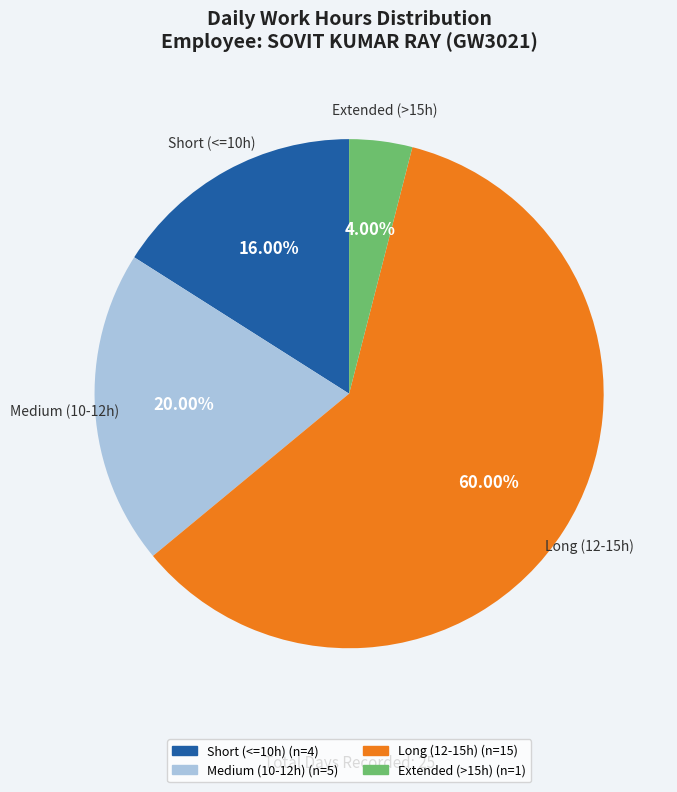

Count the number of slices in the pie.

4